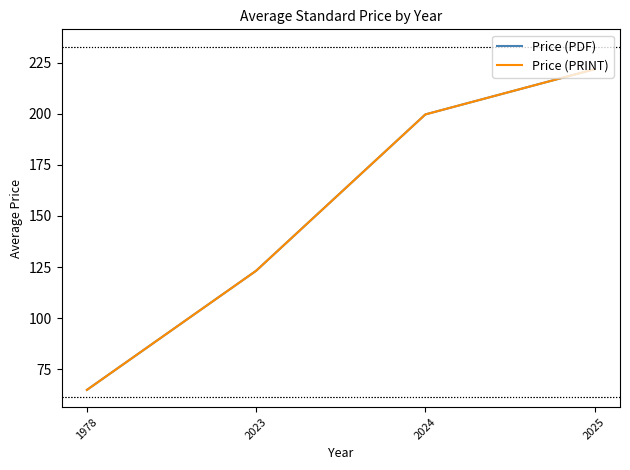

Does the chart have visible grid lines?

No